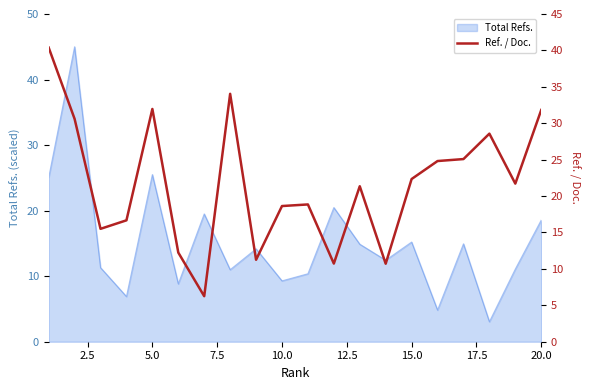

The value of Total Refs. at 20.0 is 25.0. True or false?

False